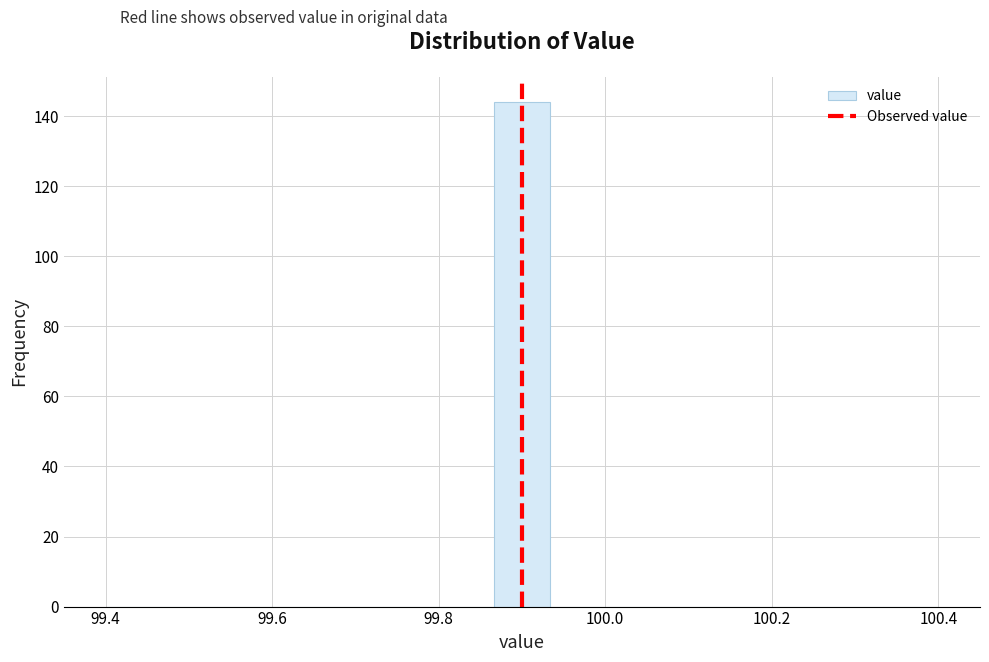

Read against the x-axis, roughly where is the centre of the tallest bar?

99.90